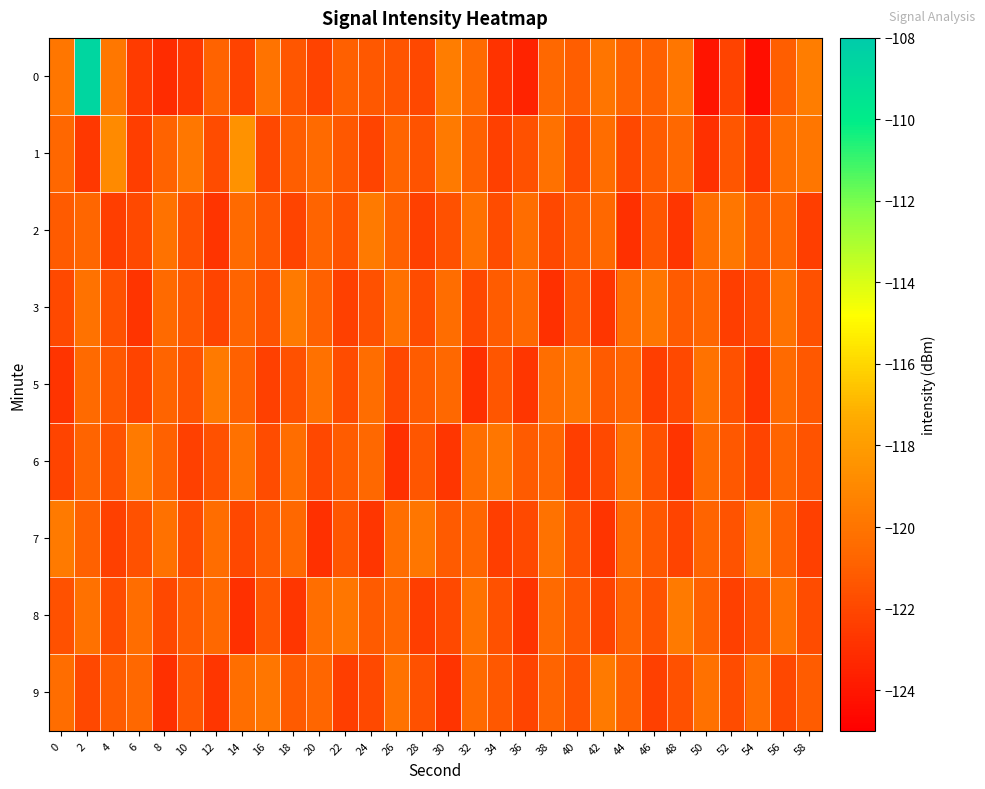

What is the total value across all series at 2?

-1076.4